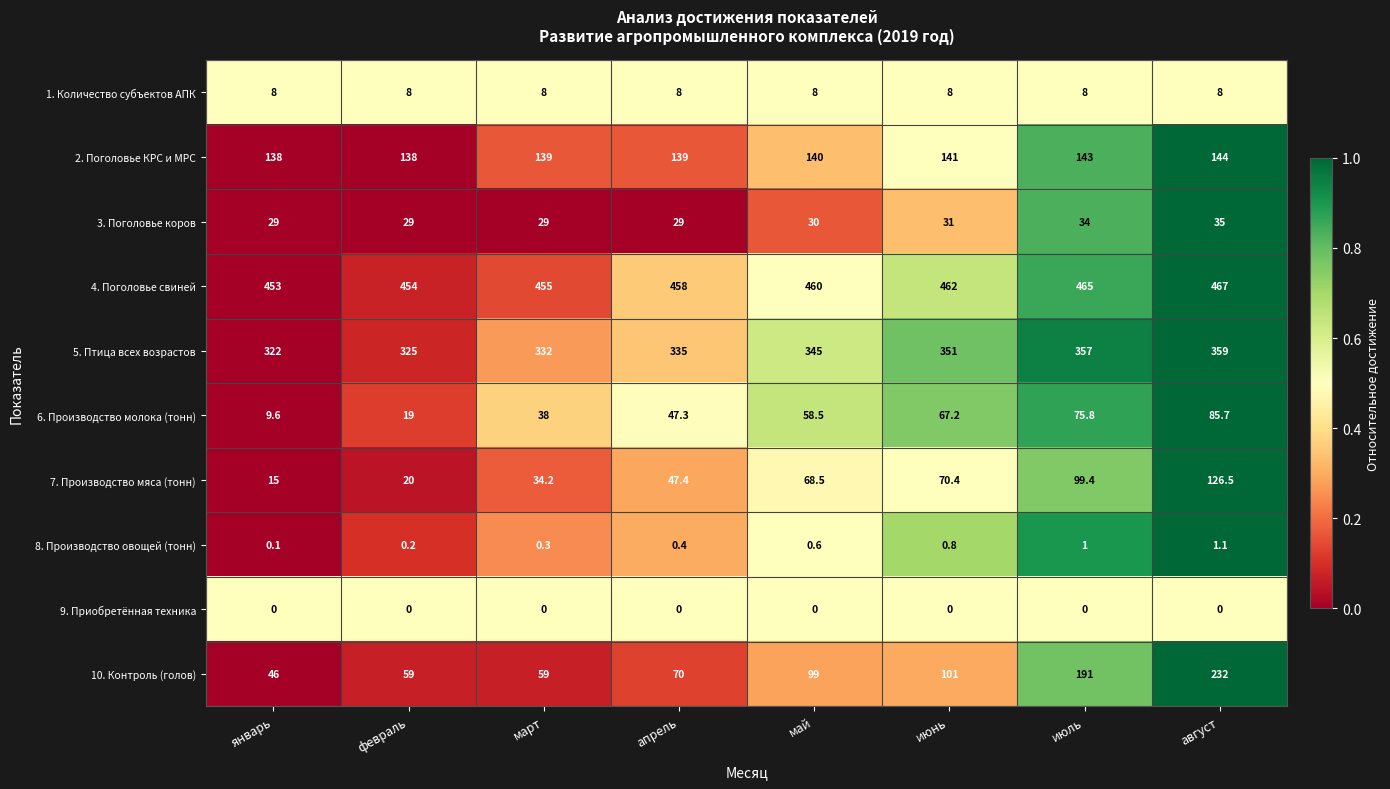

The value of 7. Производство мяса (тонн) at апрель is 66.9. True or false?

False